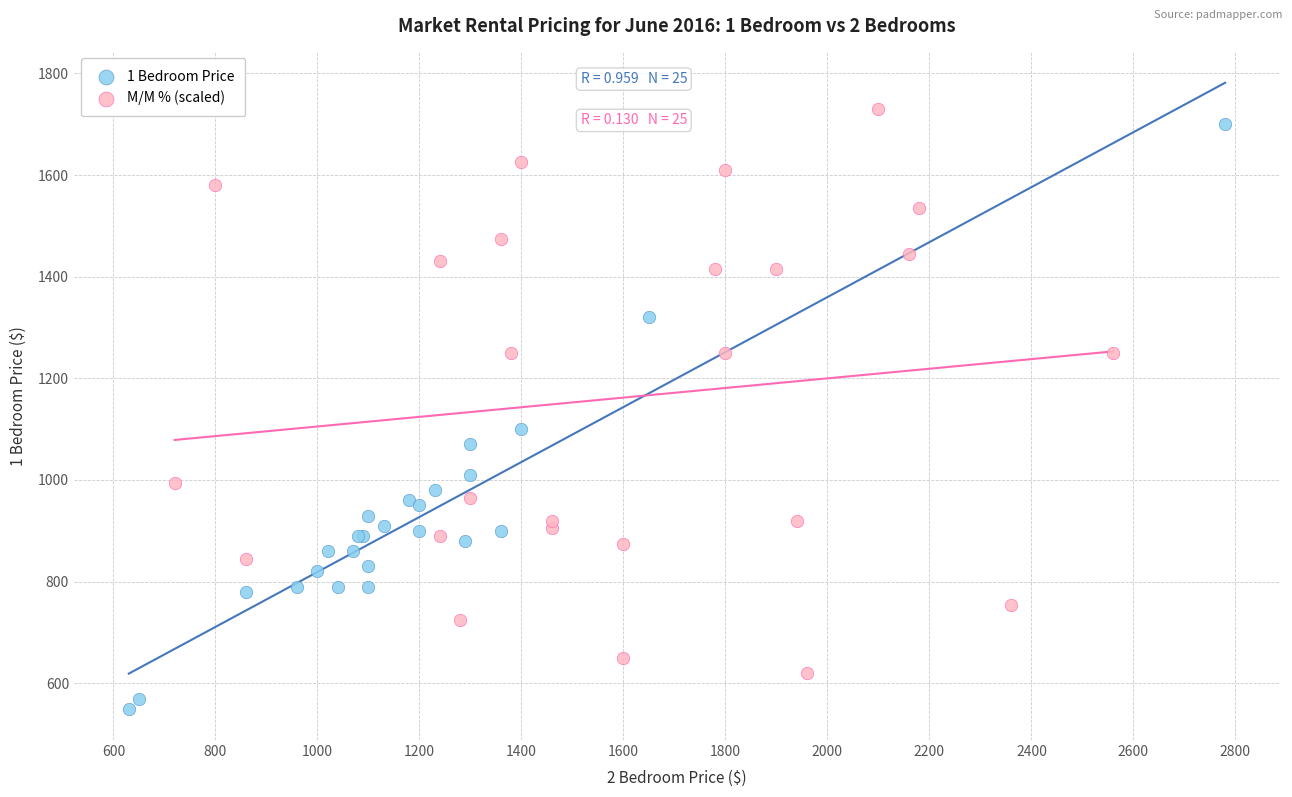

Which series contains the lowest Y value?

1 Bedroom Price